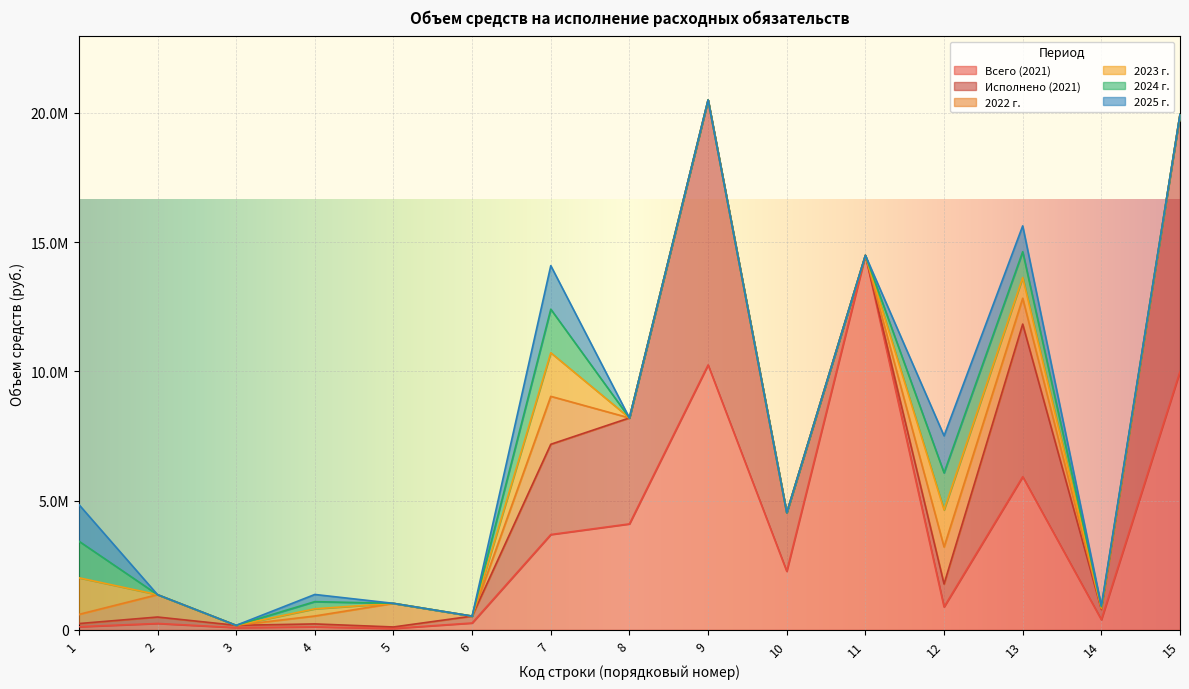

Rank the series by their maximum value, from highest to lowest.

Всего (2021), Исполнено (2021), 2022 г., 2023 г., 2024 г., 2025 г.